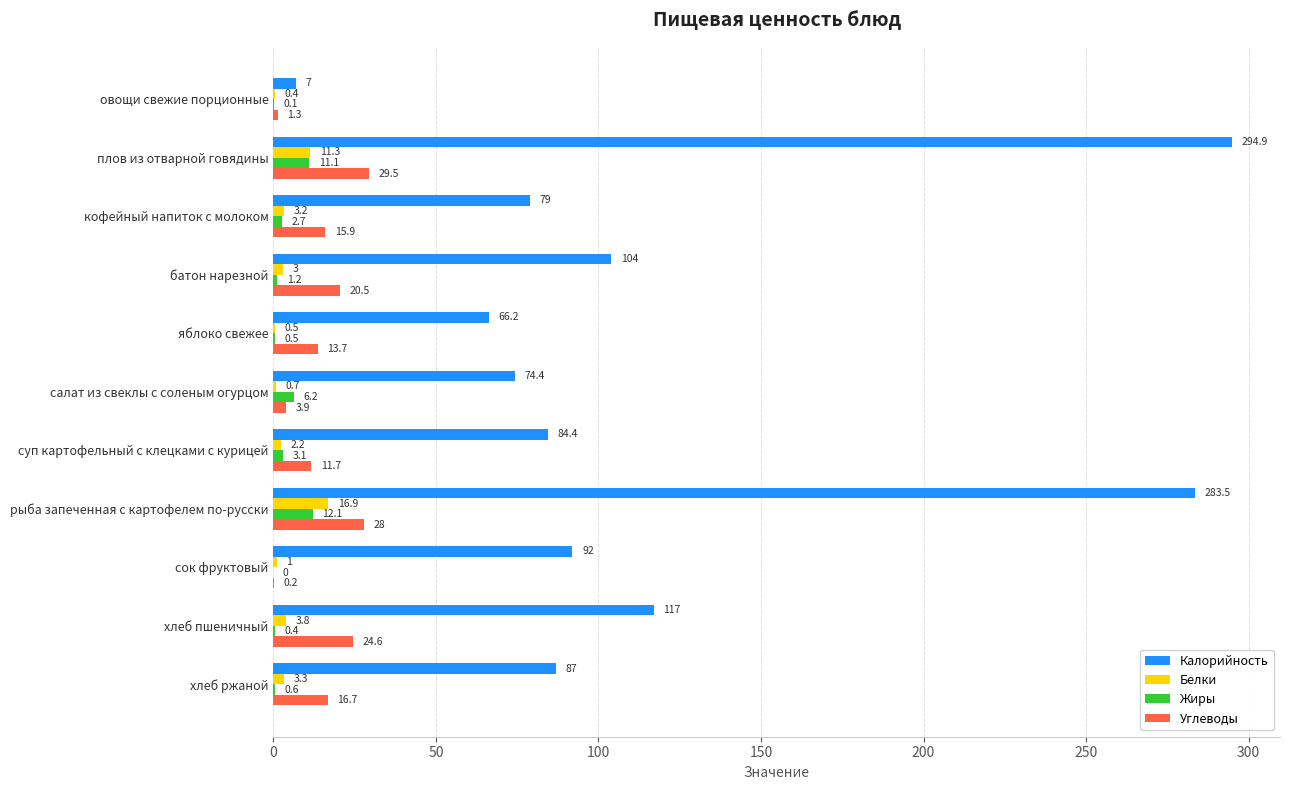

Where is Жиры nearest to the value 6?

салат из свеклы с соленым огурцом